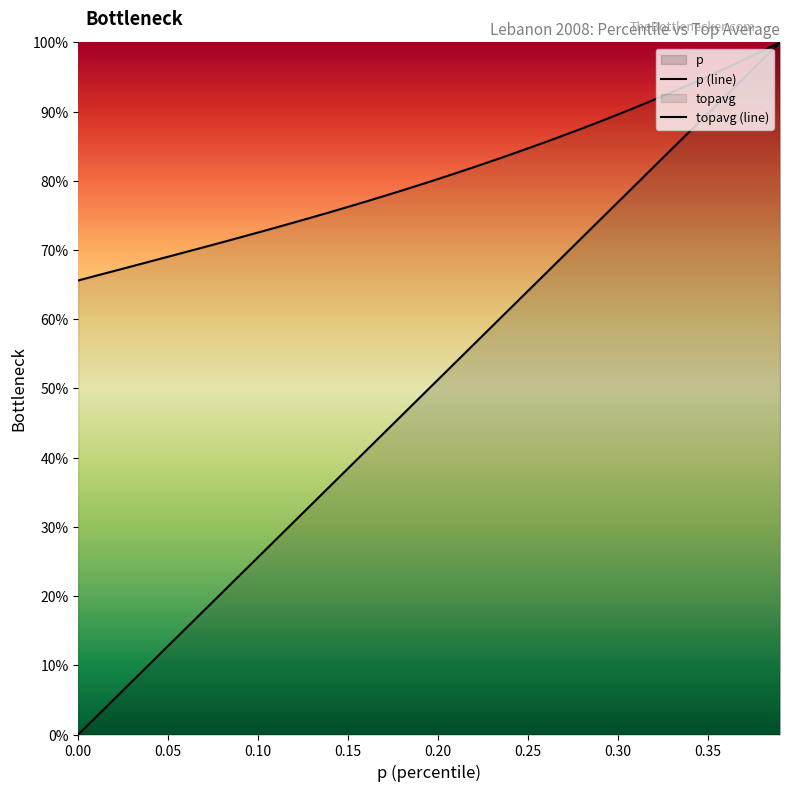

What is the sum of all p values?

20.0